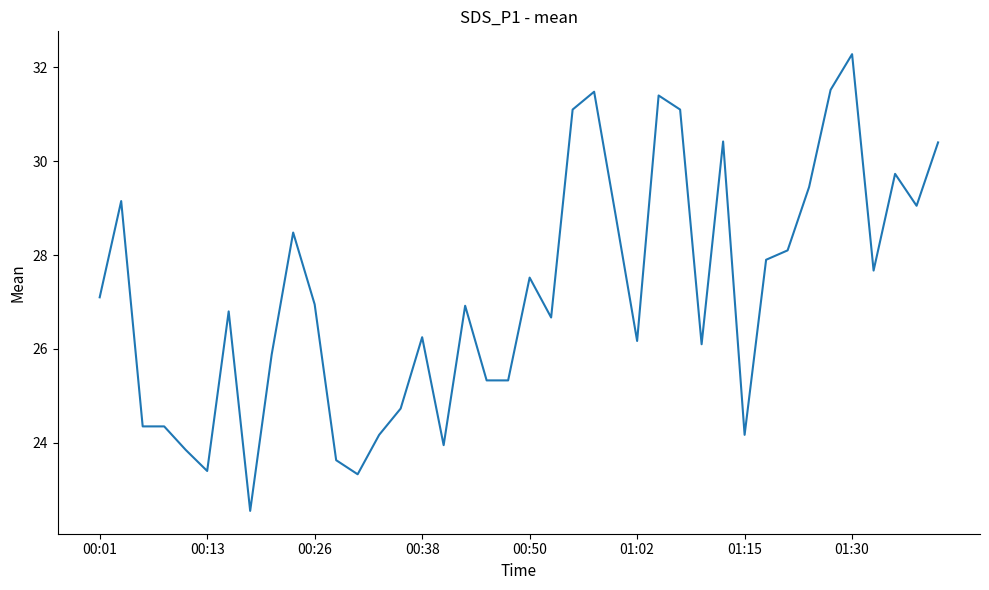

What is the maximum value shown in the chart?

32.3